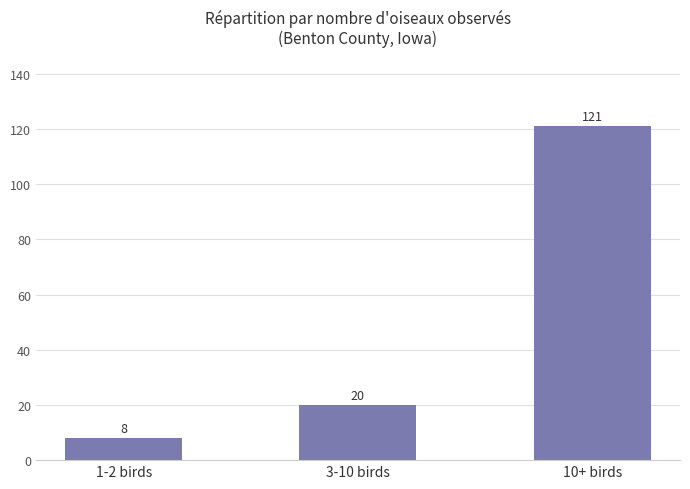

Which has a higher value, 1-2 birds or 3-10 birds?

3-10 birds